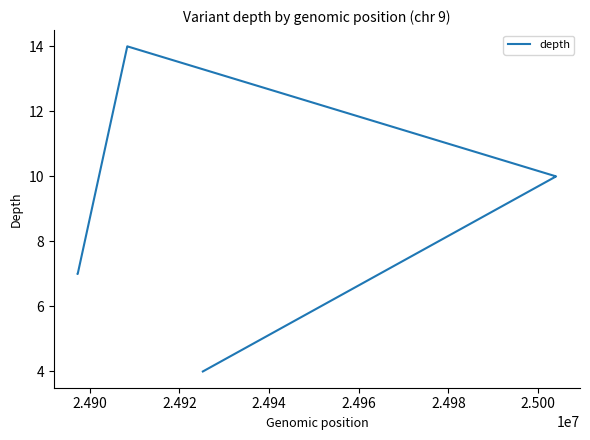

Is it true that the value at 2.490 is 7?

True